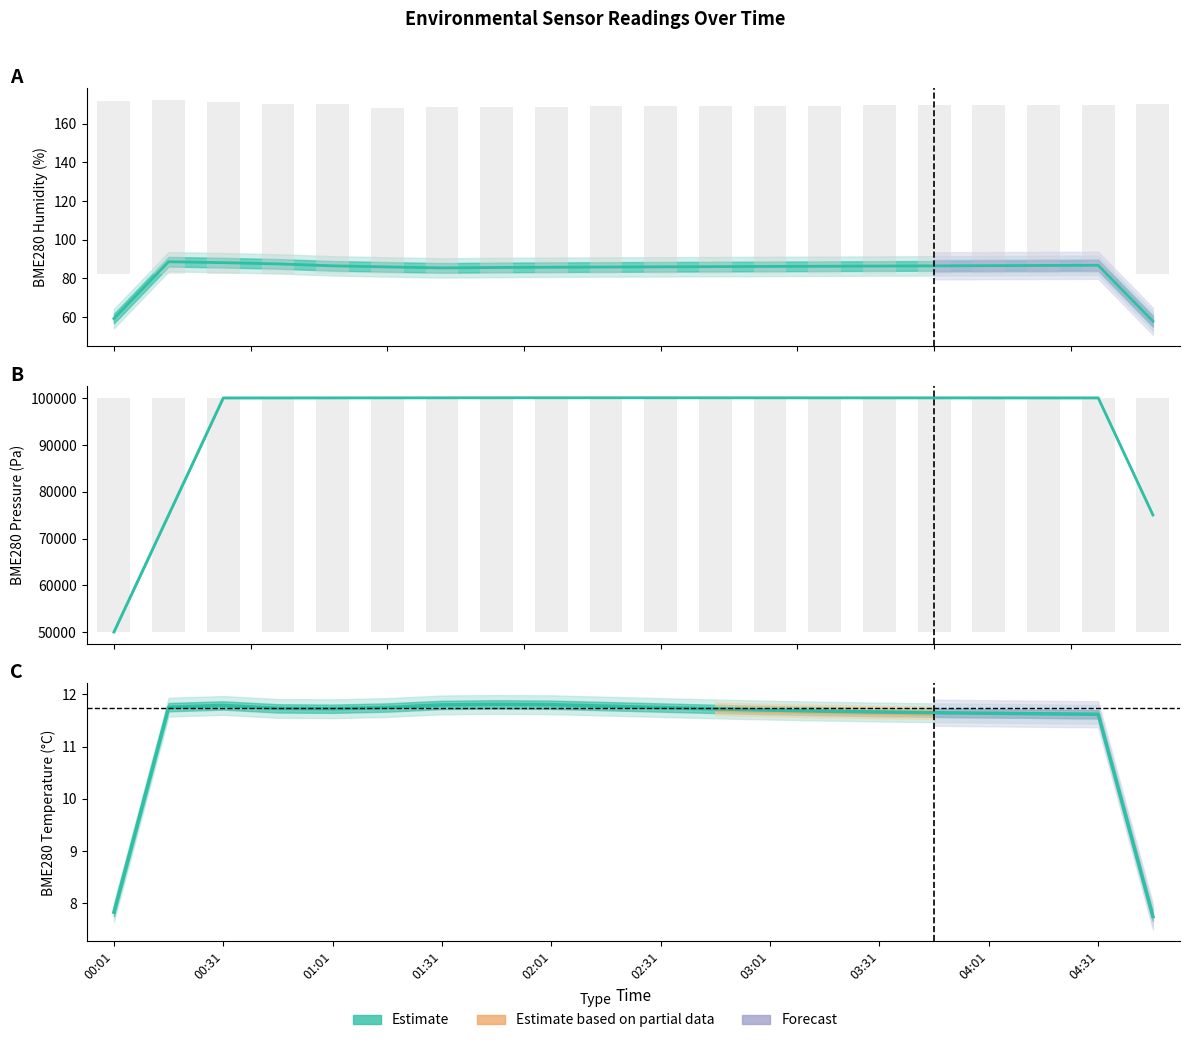

Reading right to left, what are all the values shown in this chart?

BME280_humidity: 57.9	86.8	86.7	86.6	86.5	86.4	86.3	86.2	86.1	86.0	85.9	85.8	85.7	85.4	86.0	86.5	87.5	88.1	88.6	59.2
BME280_pressure: 75057.0	100077.5	100080.5	100083.5	100086.5	100089.5	100092.5	100095.5	100098.5	100101.2	100103.1	100102.8	100100.1	100093.9	100086.3	100078.2	100069.4	100064.5	75045.9	50029.3
BME280_temperature: 7.7	11.6	11.6	11.6	11.6	11.7	11.7	11.7	11.7	11.8	11.8	11.8	11.8	11.8	11.8	11.7	11.7	11.8	11.8	7.8